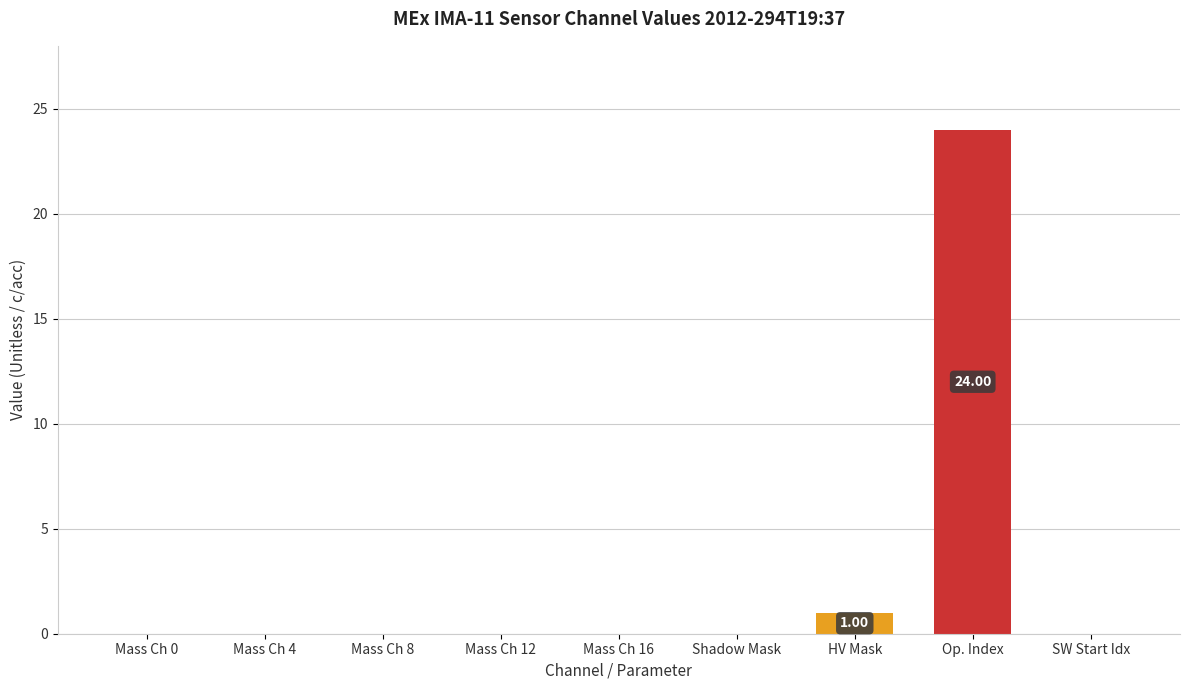

Where is the data nearest to the value 12?

HV Mask